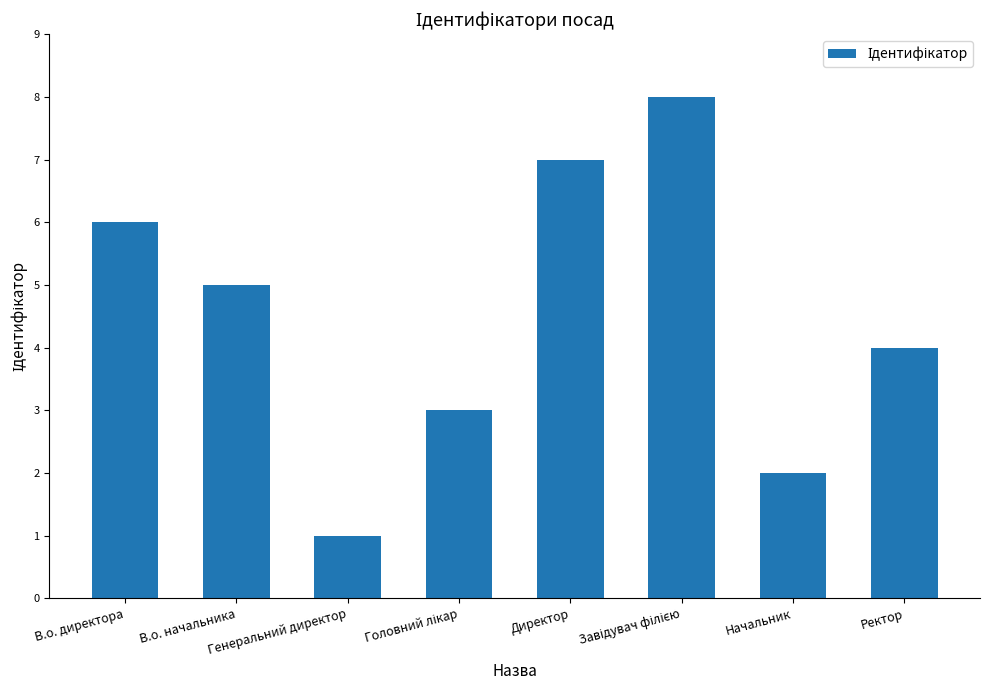

What is the label of the 7th bar from the left?

Начальник